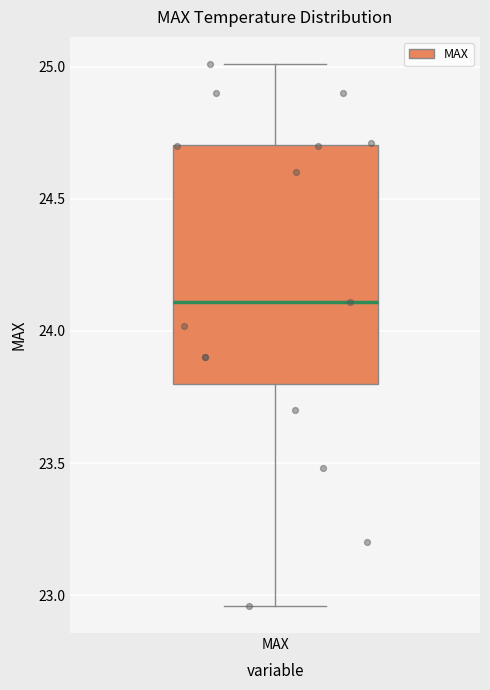

Where does the upper whisker of the box for MAX end on the y-axis? The values are not printed on the chart, so give them approximately, as read against the axis.

25.00